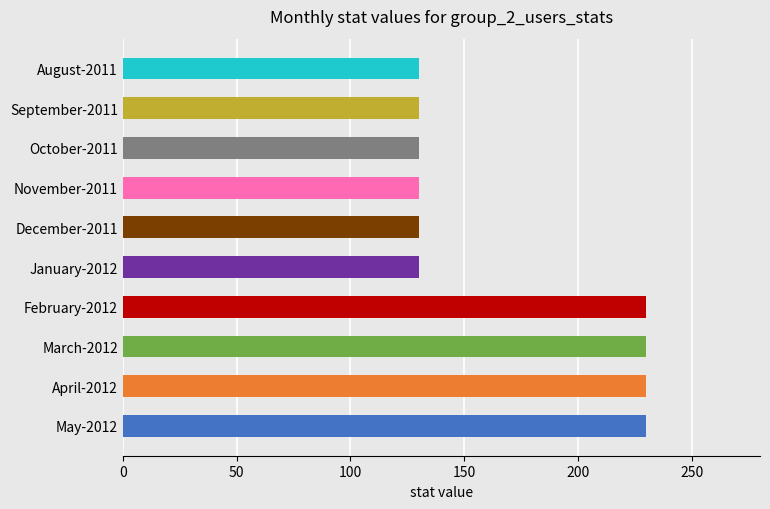

Is it true that the value at April-2012 is 392?

False